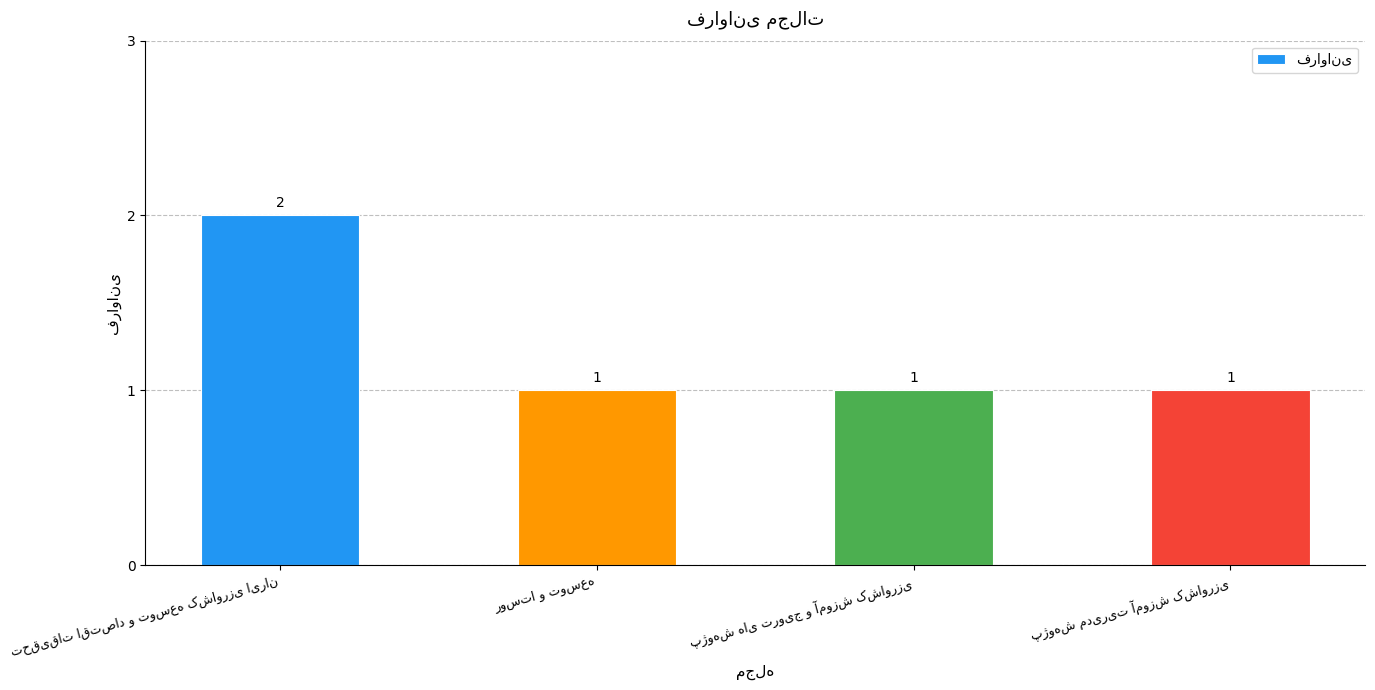

What is the value of the 4th bar from the left?

1